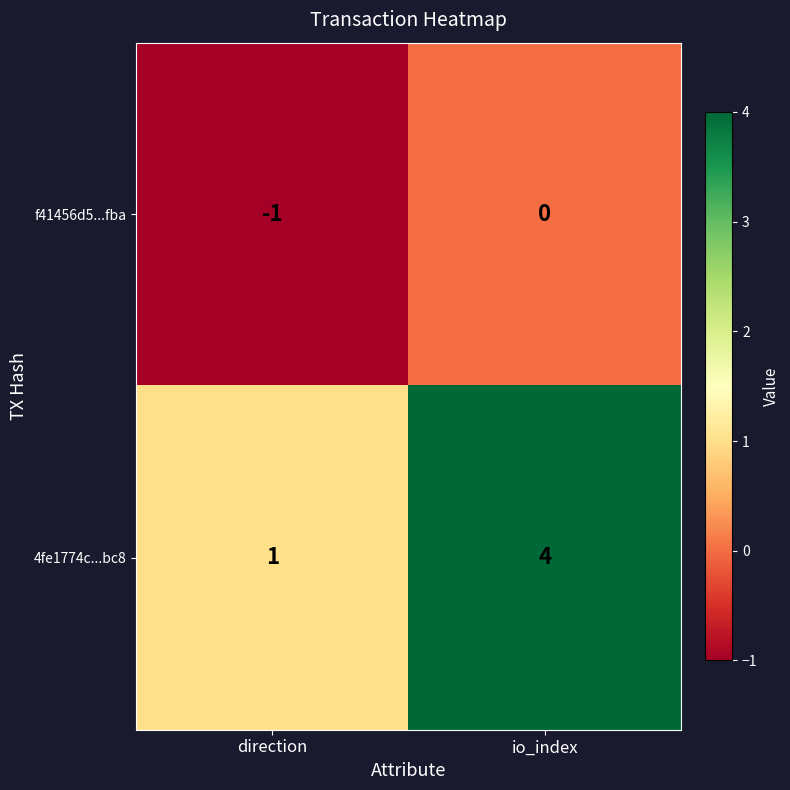

Where is f41456d5...fba nearest to the value 0?

io_index